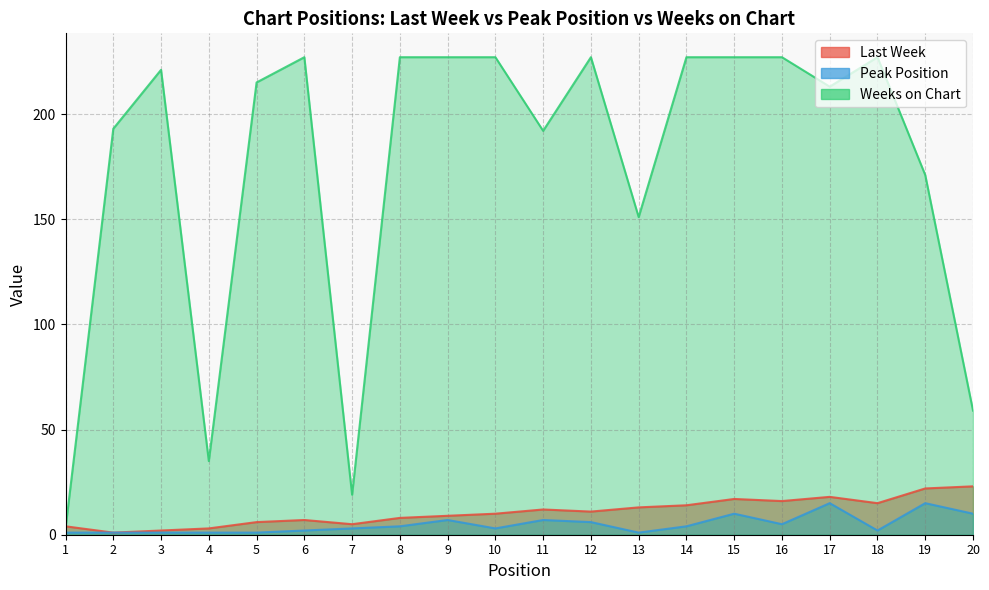

At which label is Peak Position closest to 8?

9